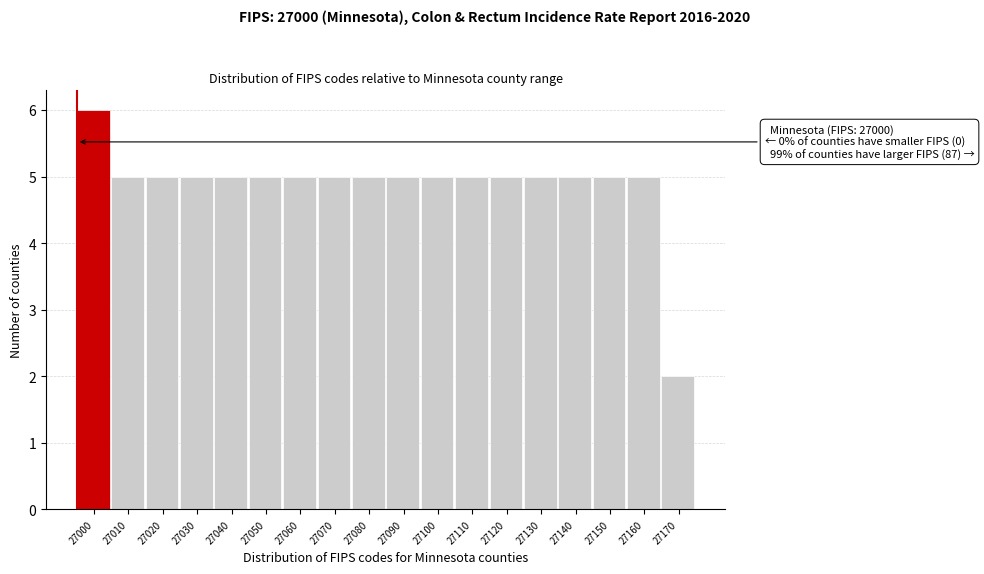

Reading left to right, extract all data points from this chart.

27000=6	27010=5	27020=5	27030=5	27040=5	27050=5	27060=5	27070=5	27080=5	27090=5	27100=5	27110=5	27120=5	27130=5	27140=5	27150=5	27160=5	27170=2